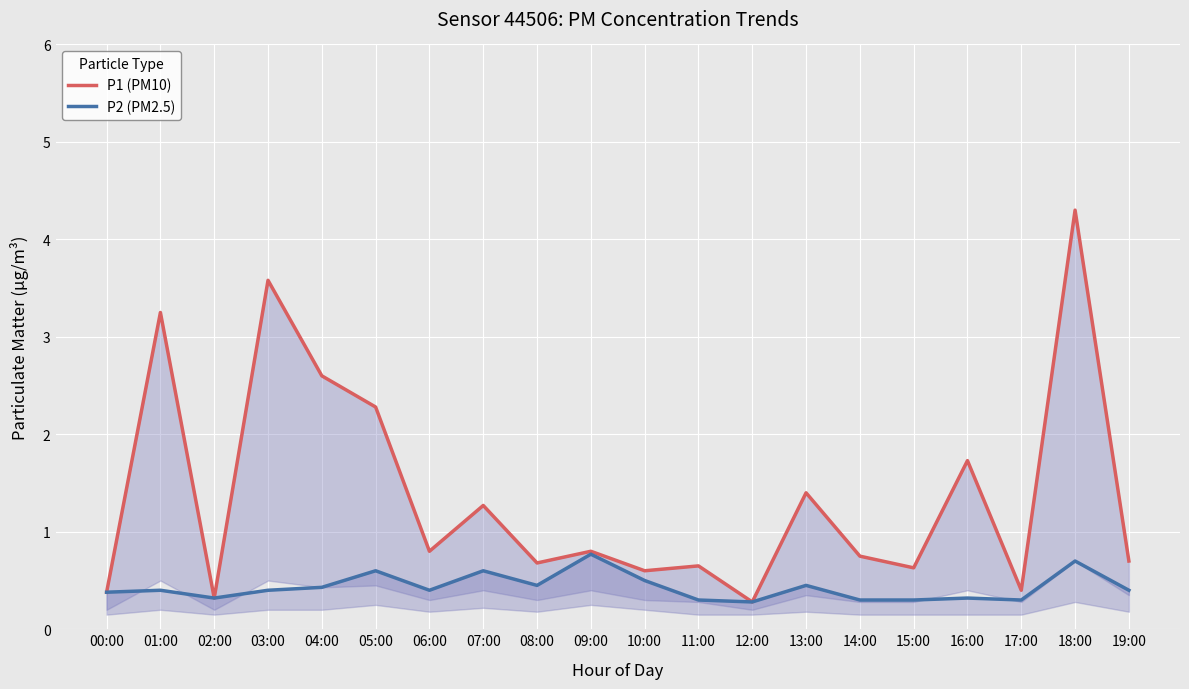

What position from the left is 13:00?

14